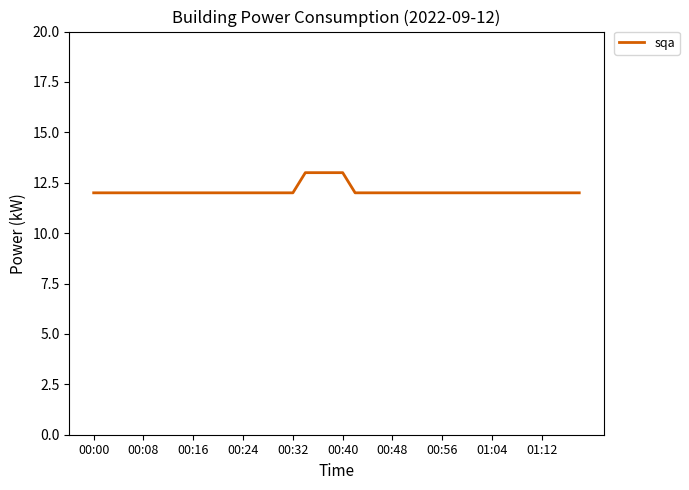

What is the smallest value displayed?

12